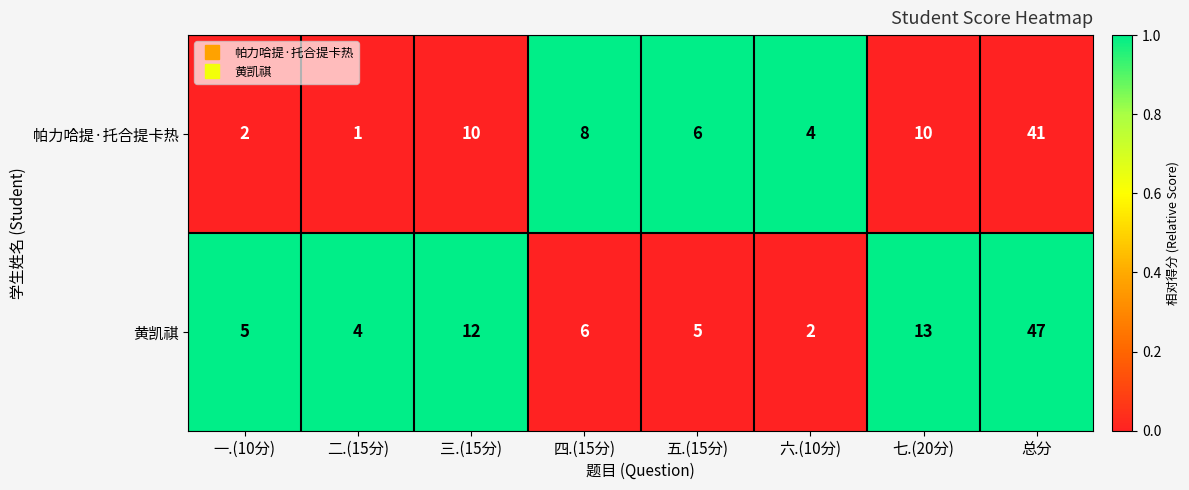

The 黄凯祺 series shows 5 at 一.(10分). True or false?

True